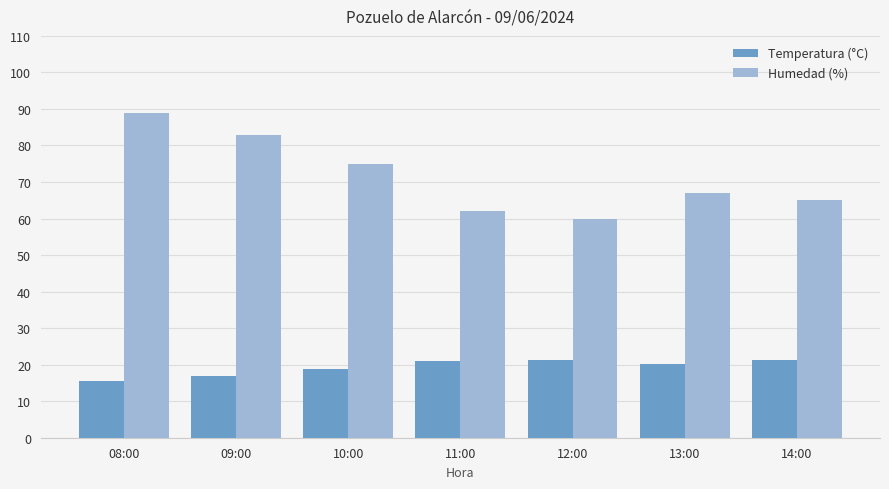

Are the bars horizontal?

No